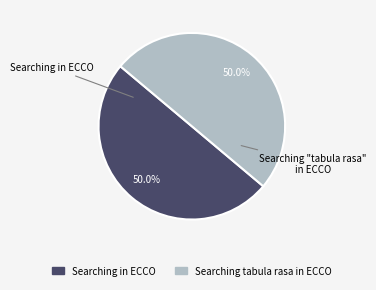

Is it true that Searching tabula rasa in ECCO is 64% of the pie?

False